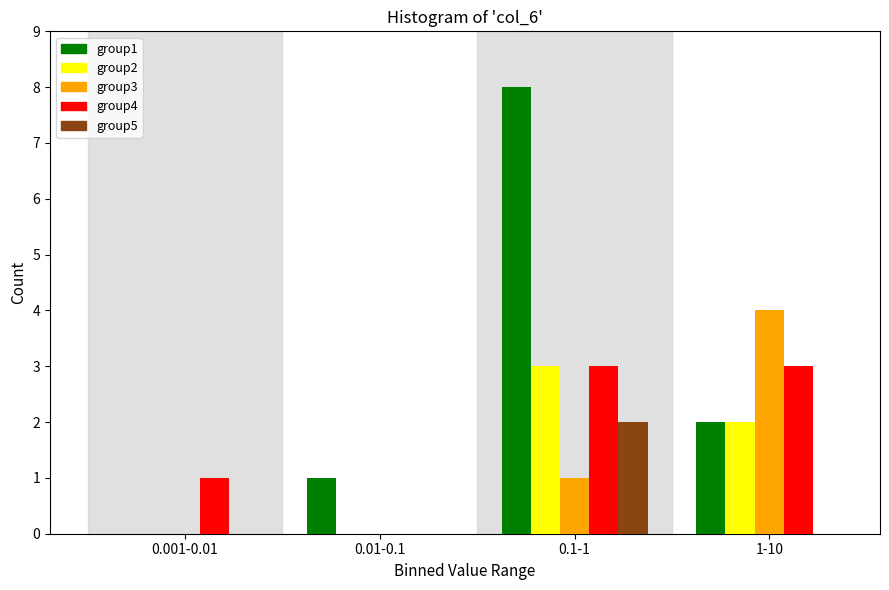

True or false: group1 has a value of 4 at 1-10.

False